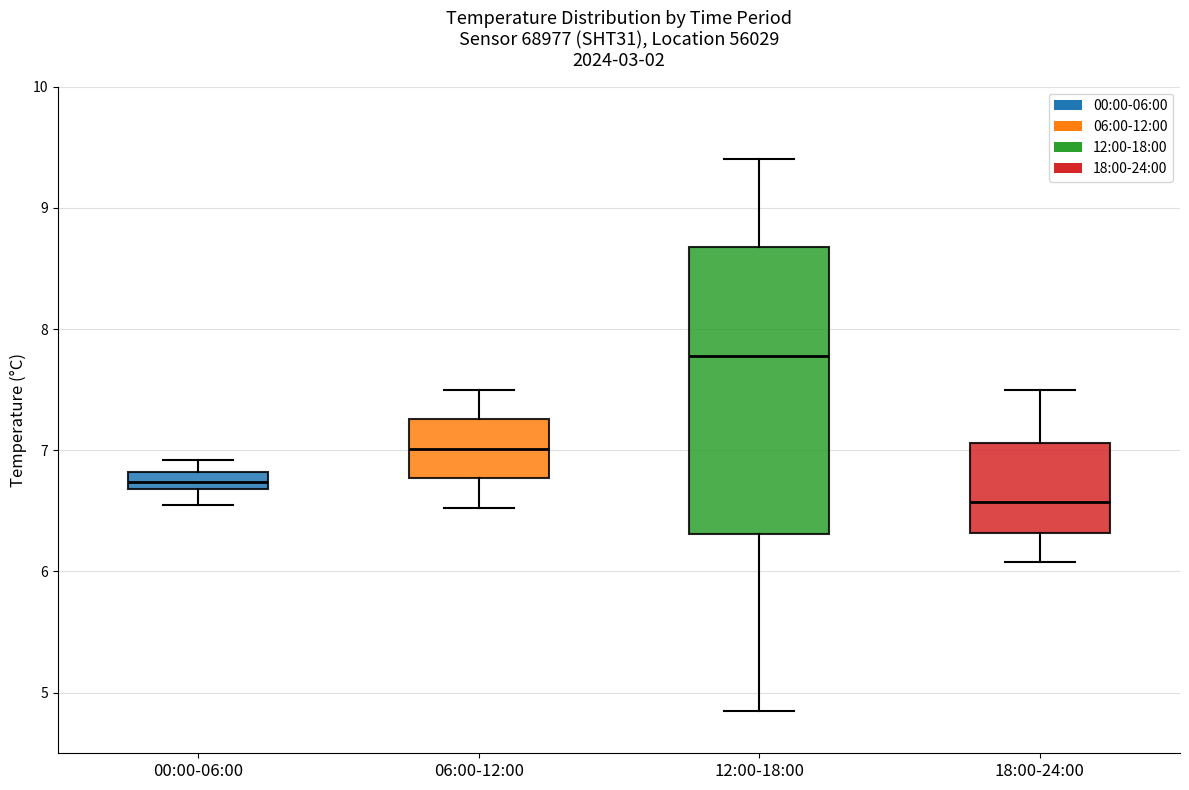

Which box is the tallest, from its lower edge to its upper edge?

12:00-18:00